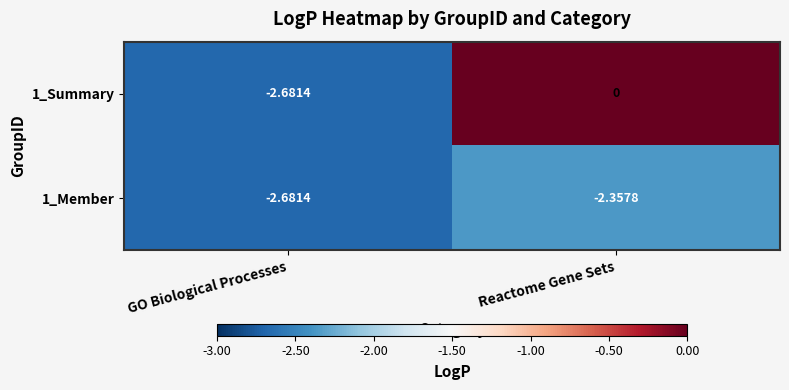

List the labels in order of 1_Summary value, largest first.

Reactome Gene Sets, GO Biological Processes